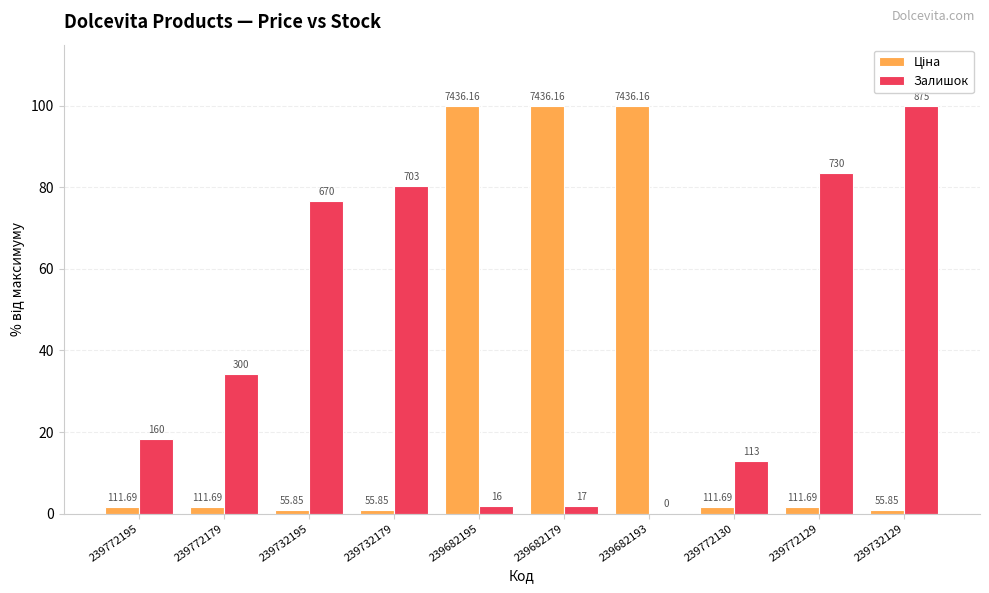

What is the difference between the highest and lowest values at 239682193?

100.0